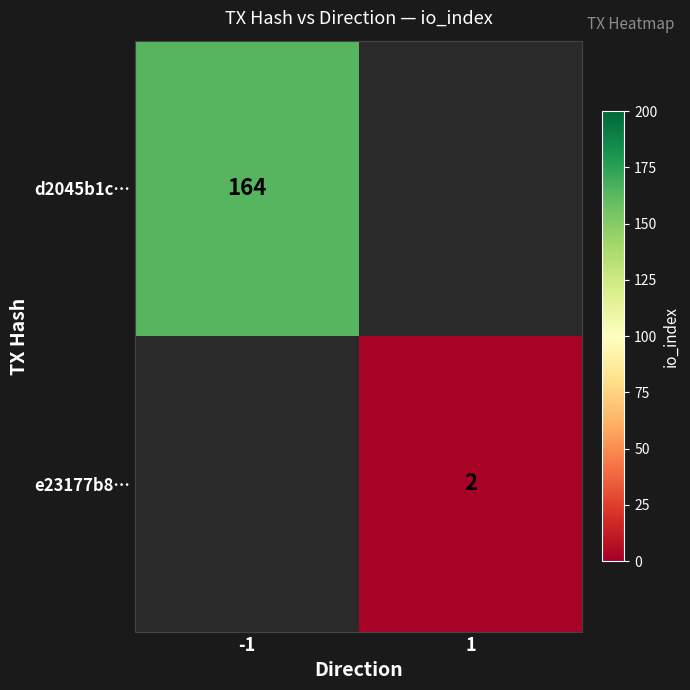

Is it true that e23177b8… equals 2.8 at 1?

False